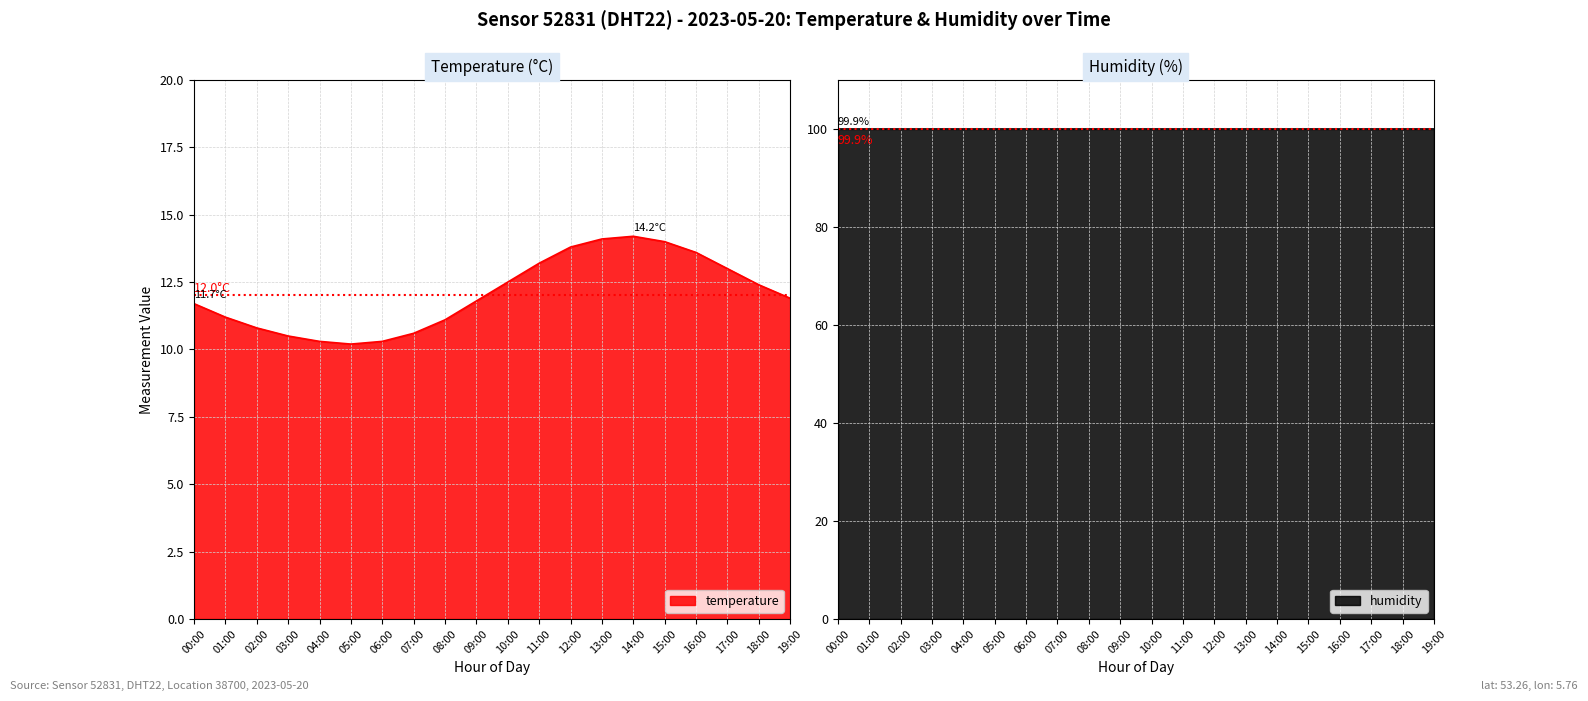

True or false: the data shows 10.3 at 04:00.

True